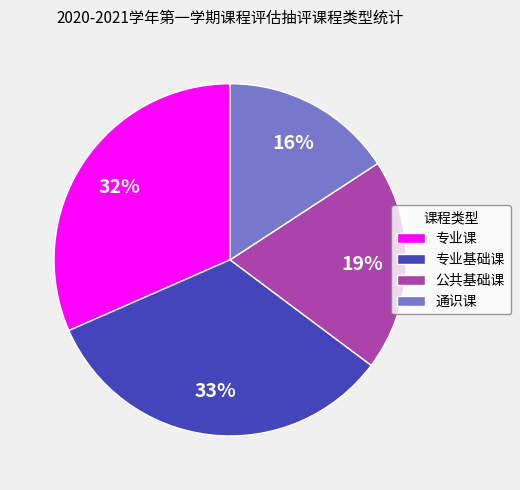

Which slice is the largest?

专业基础课